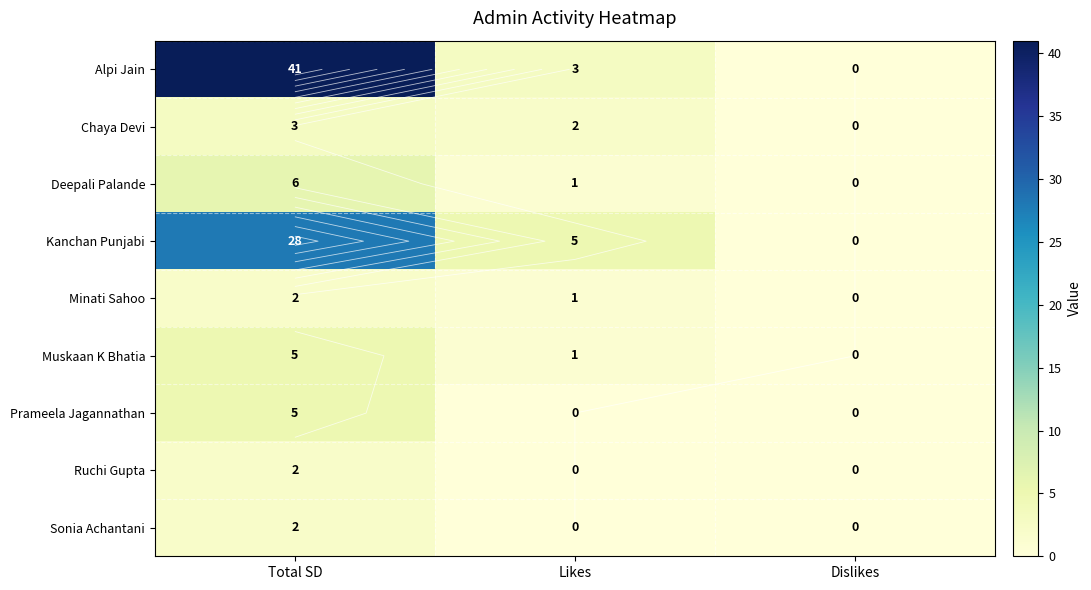

List the labels in order of Alpi Jain value, smallest first.

Dislikes, Likes, Total SD